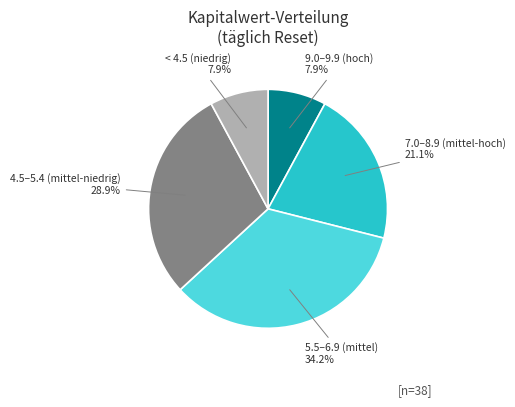

Is the sum of 5.5–6.9 (mittel) and 4.5–5.4 (mittel-niedrig) greater than half?

Yes